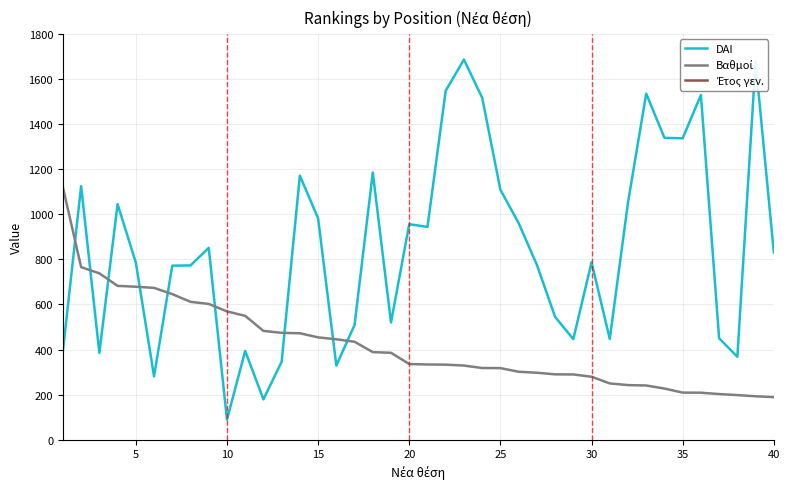

List the series in order of their overall mean, lowest first.

Βαθμοί, DAI, Έτος γεν.